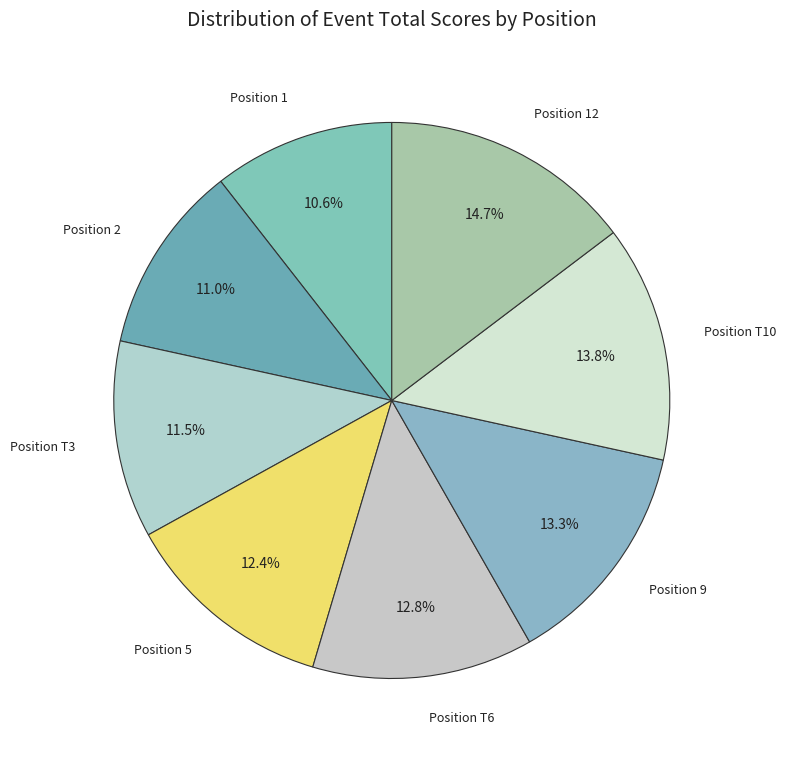

To the nearest percent, what is the average slice percentage?

12%